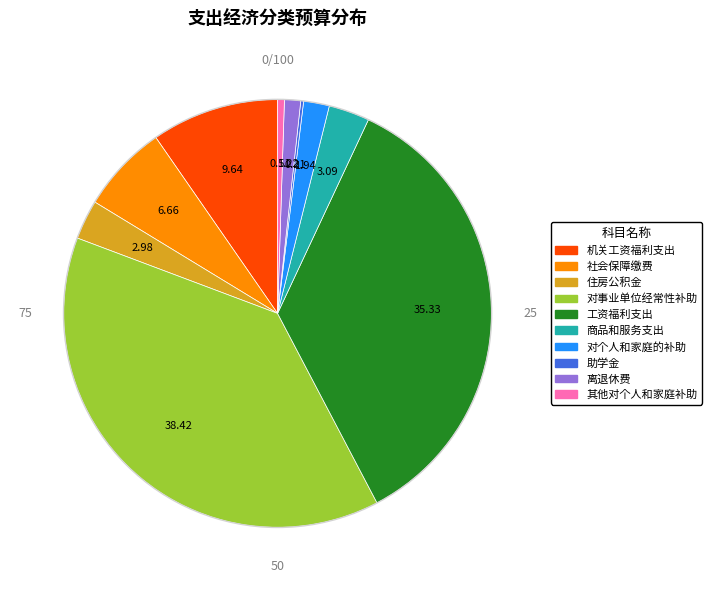

Is there a majority slice in this chart?

No